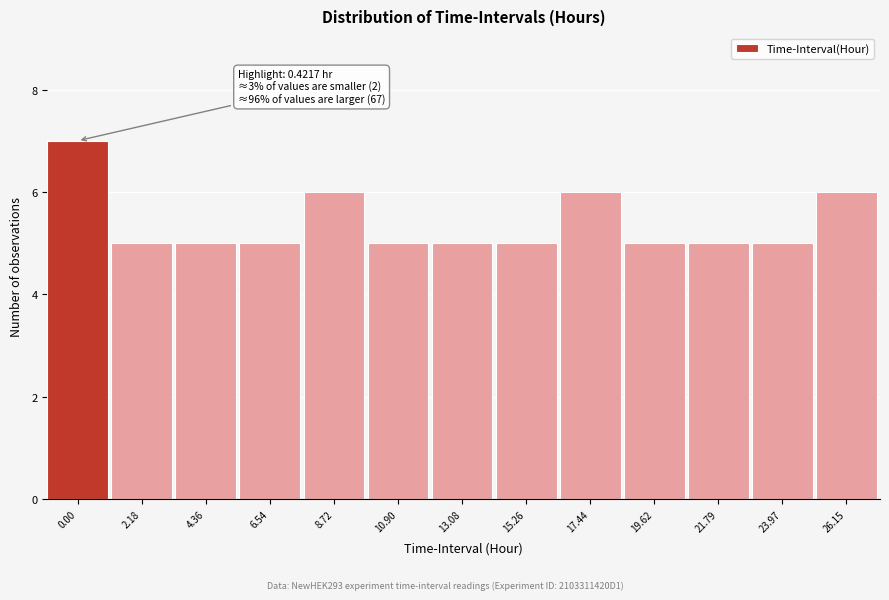

Reading left to right, transcribe all the data shown in this chart.

7	5	5	5	6	5	5	5	6	5	5	5	6